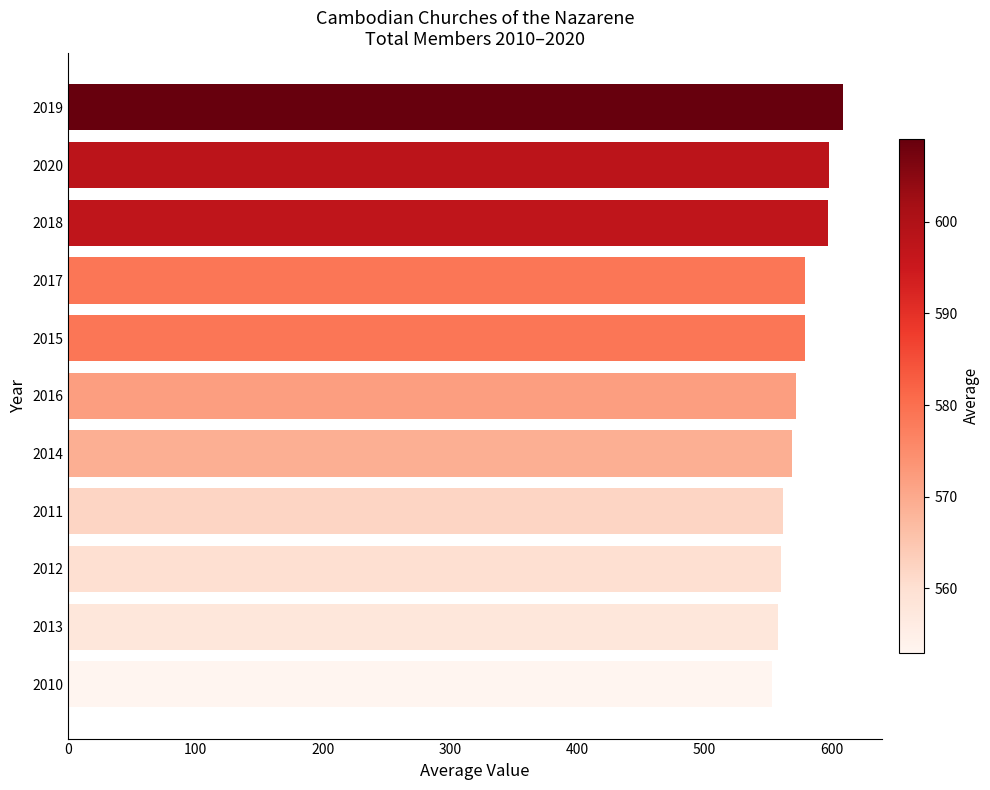

What is the average value?

576